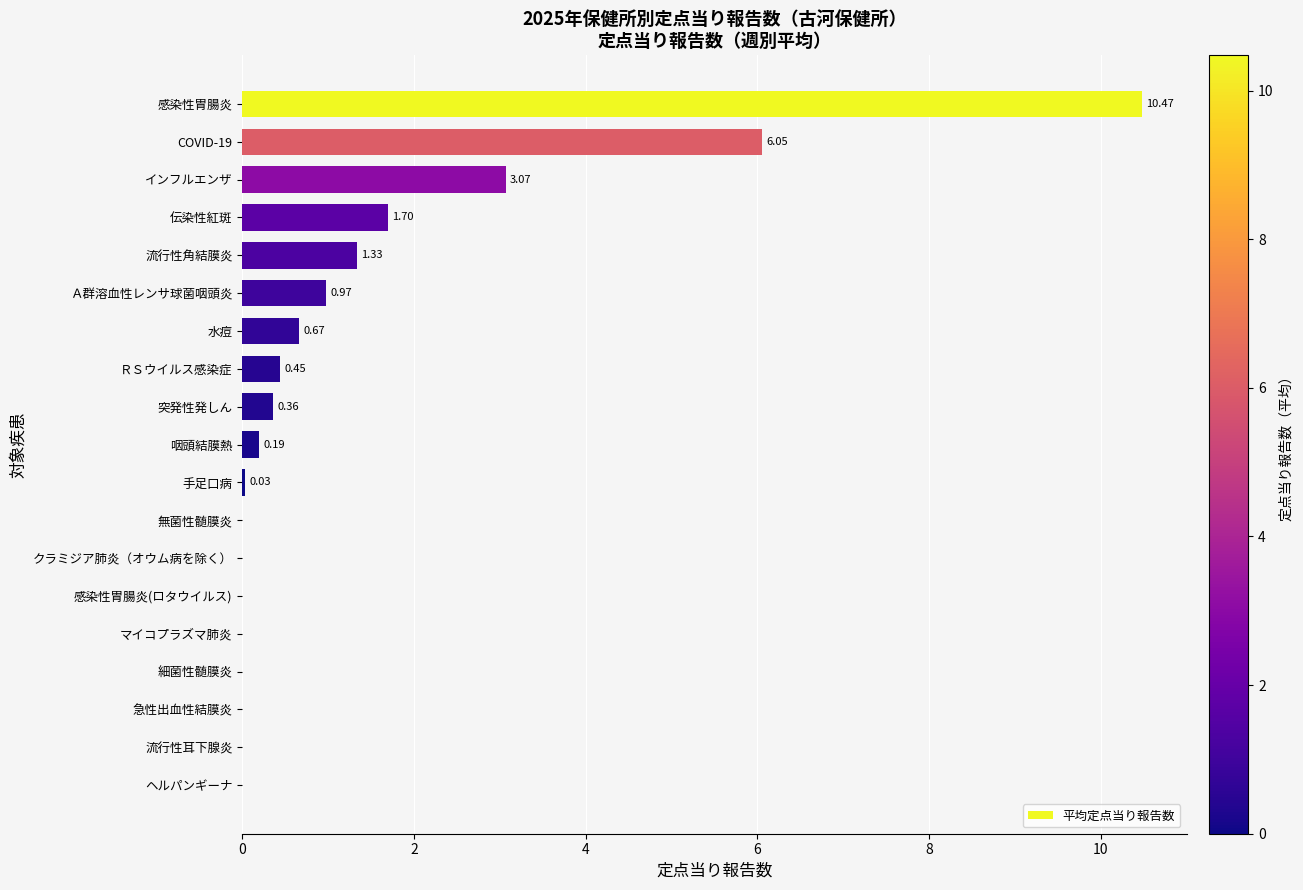

What is the sum of all values?

25.3